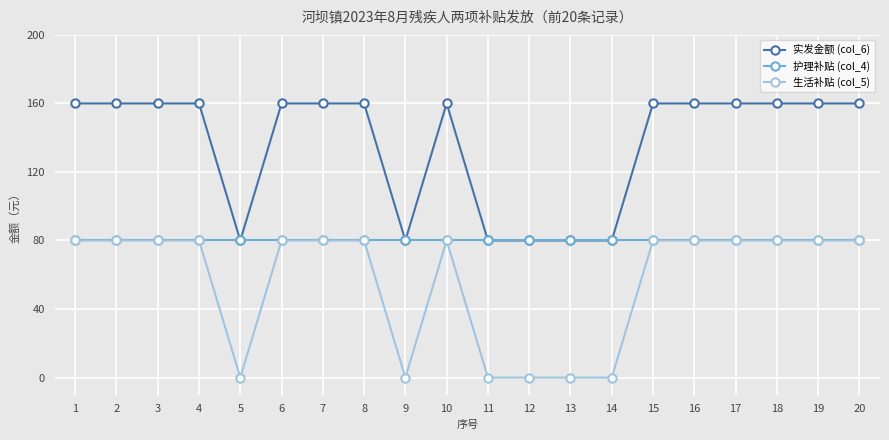

True or false: 实发金额 (col_6) and 生活补贴 (col_5) cross at least once.

False